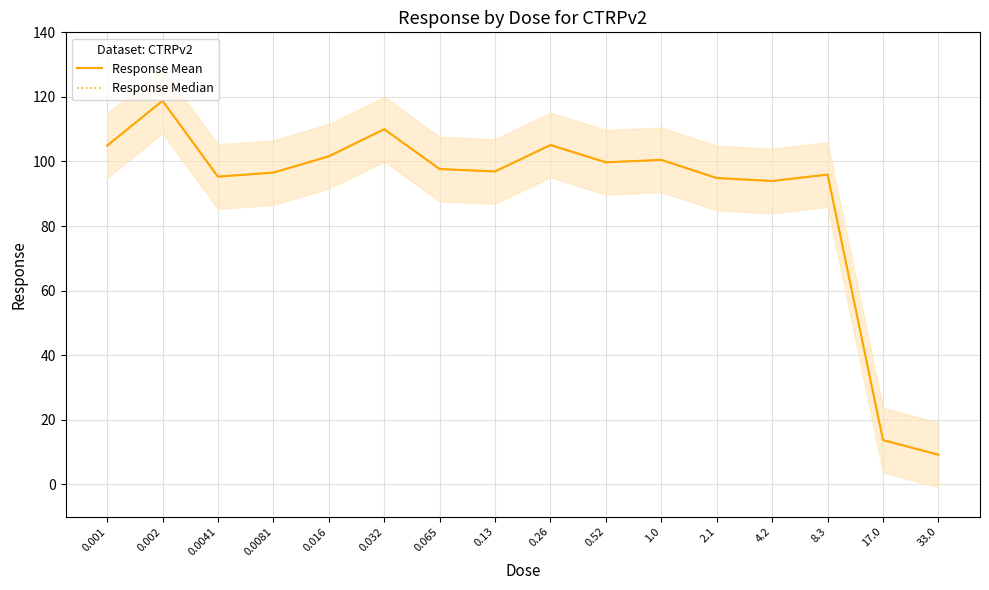

Reading left to right, what are all the values shown in this chart?

Response Mean: 104.9	118.8	95.3	96.6	101.6	110.0	97.7	96.9	105.1	99.8	100.5	94.9	94.0	96.0	13.7	9.2
Response Median: 104.9	118.8	95.3	96.6	101.6	110.0	97.7	96.9	105.1	99.8	100.5	94.9	94.0	96.0	13.7	9.2